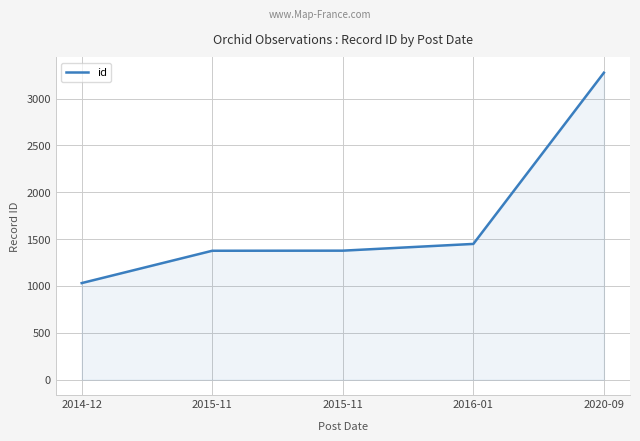

Does the chart display data point markers on the line(s)?

No